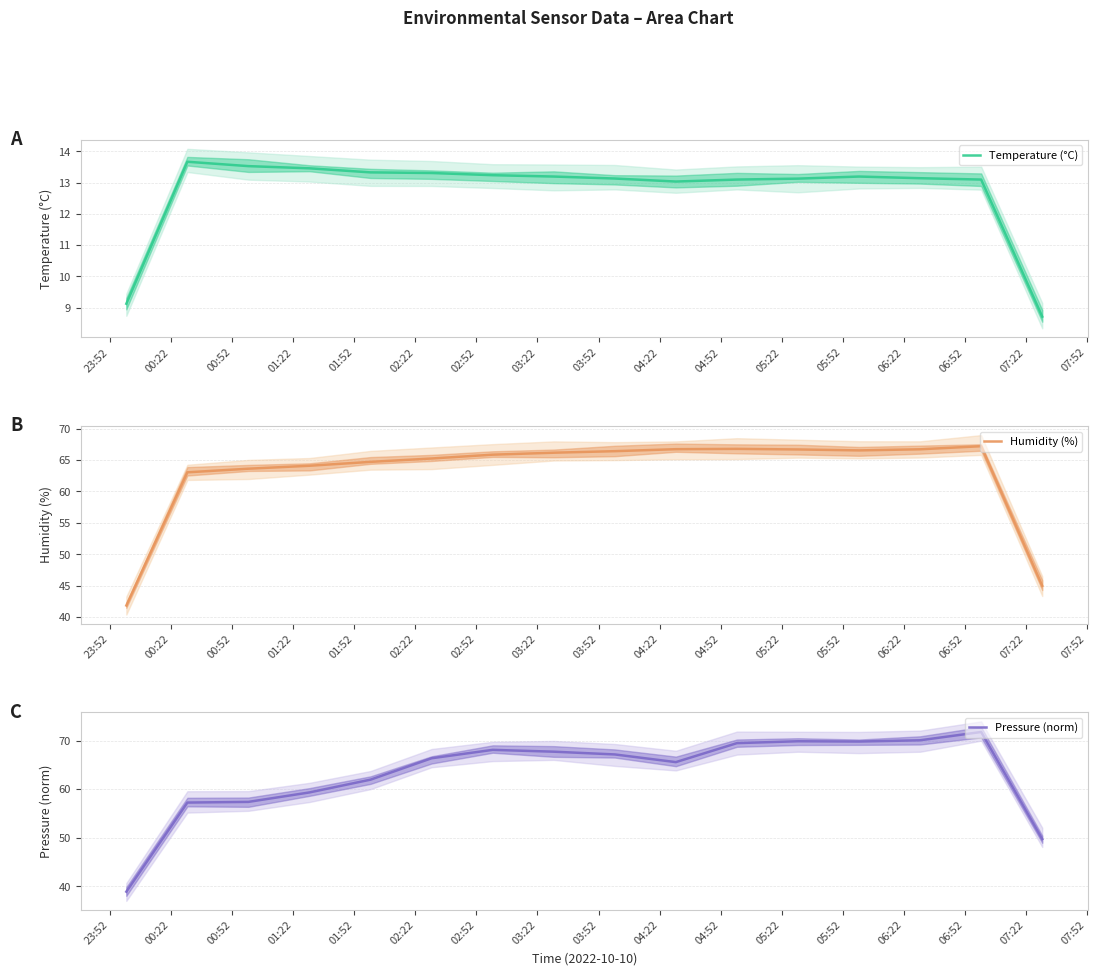

Where is the first local maximum for Humidity (%)?

04:52